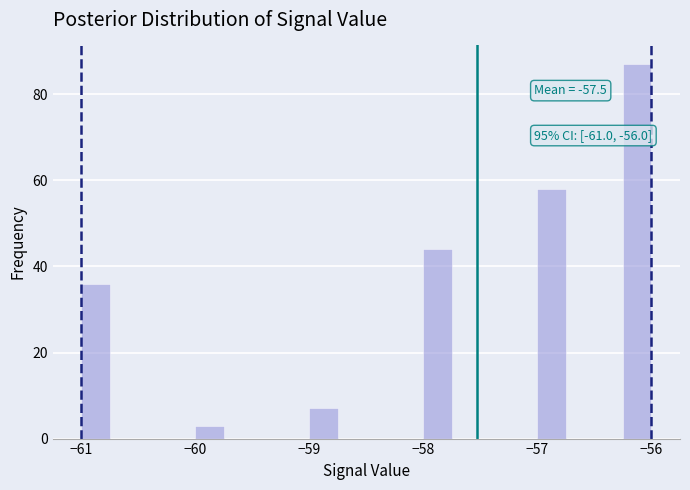

Read against the x-axis, roughly where is the centre of the tallest bar?

-56.1